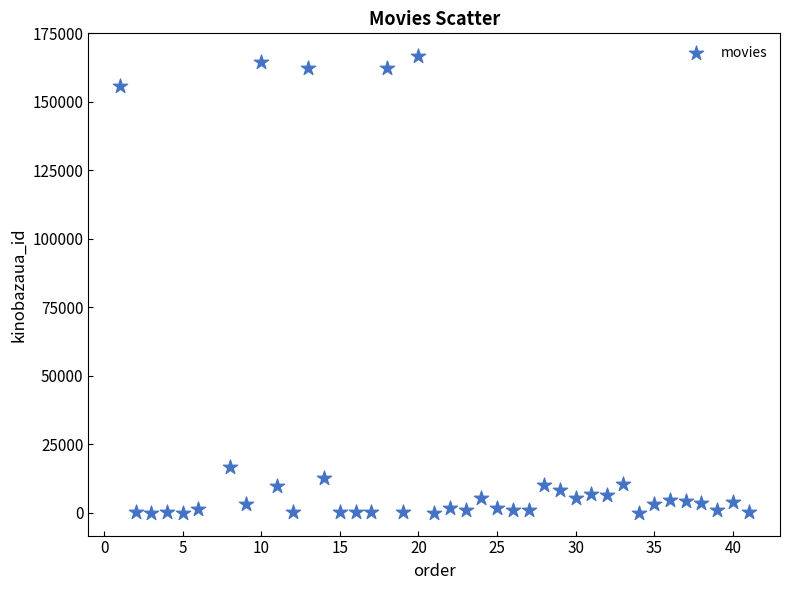

What is the range of X values (max minus min)?

40